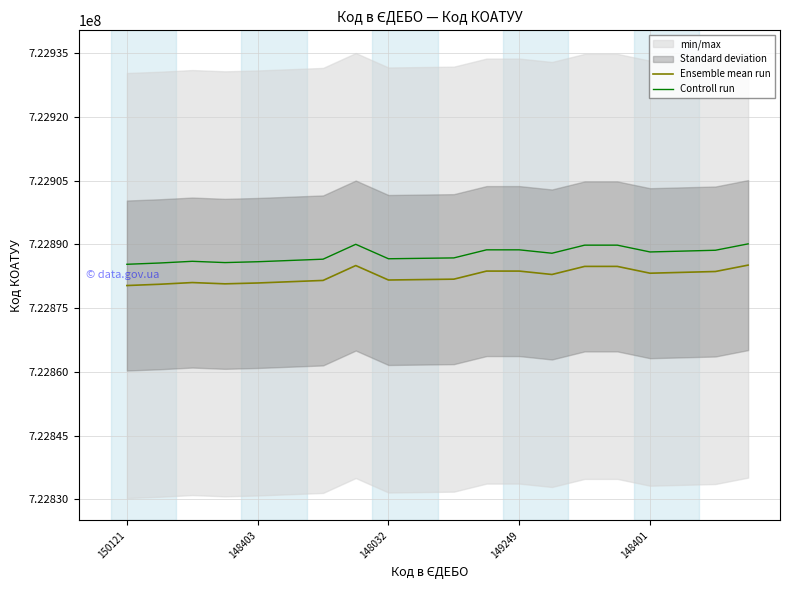

How many interior local peaks does the Ensemble mean run series have?

2